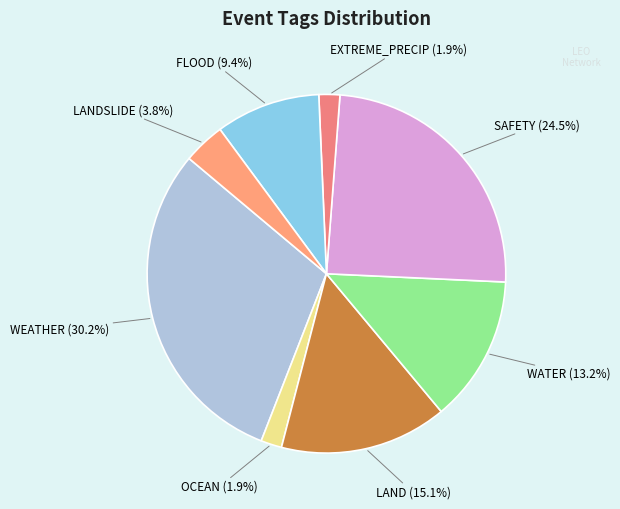

To the nearest percent, what portion does WEATHER represent?

30%